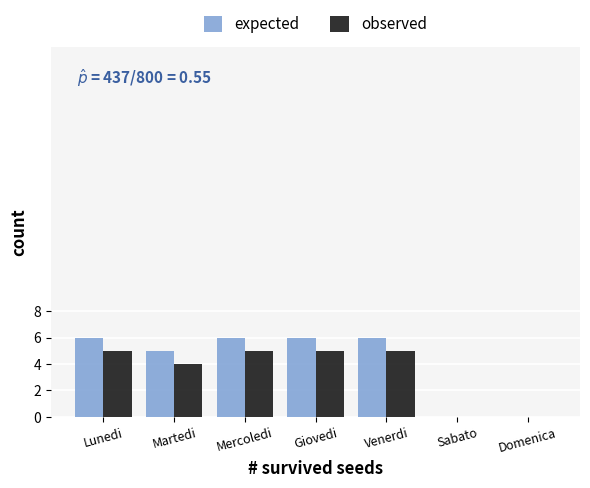

How many groups of bars are there?

7